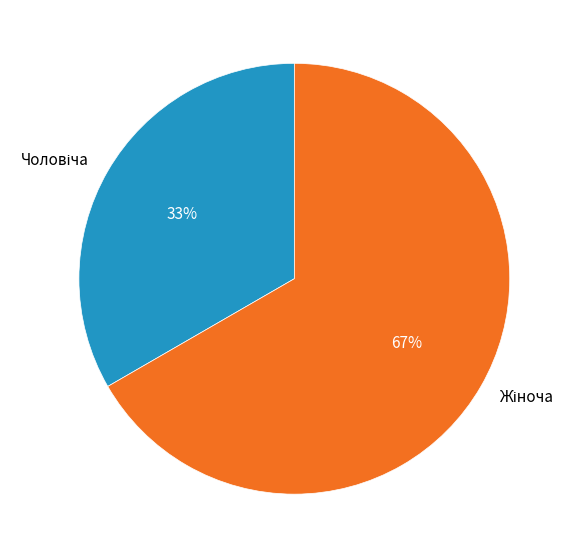

Count the number of slices in the pie.

2